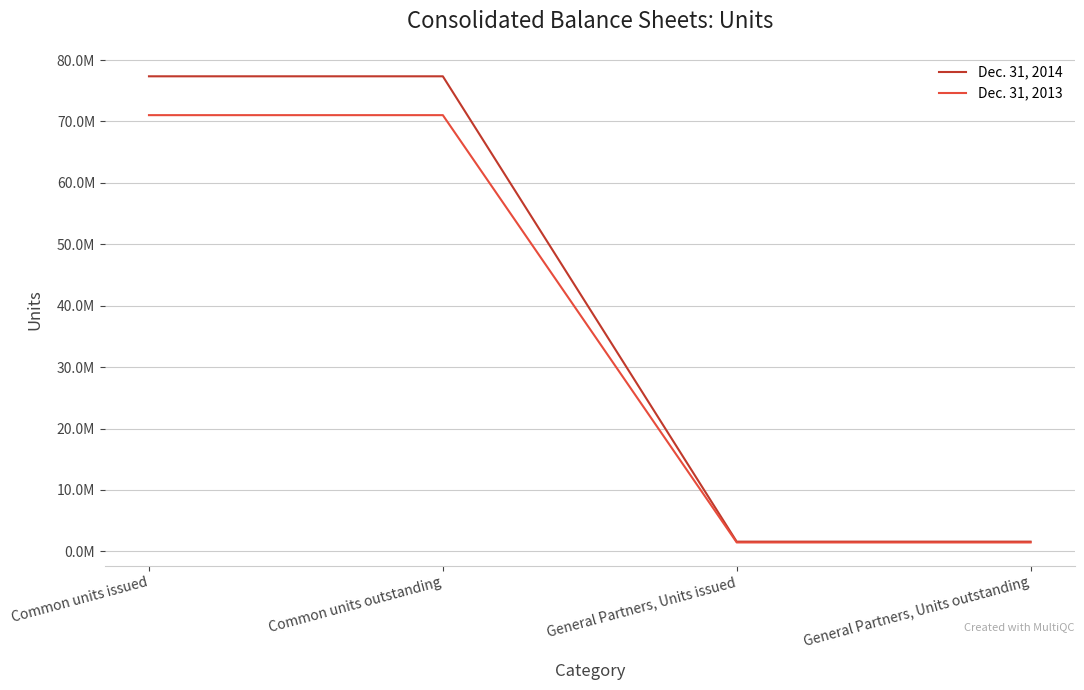

Is this an area chart (filled region under the line)?

No